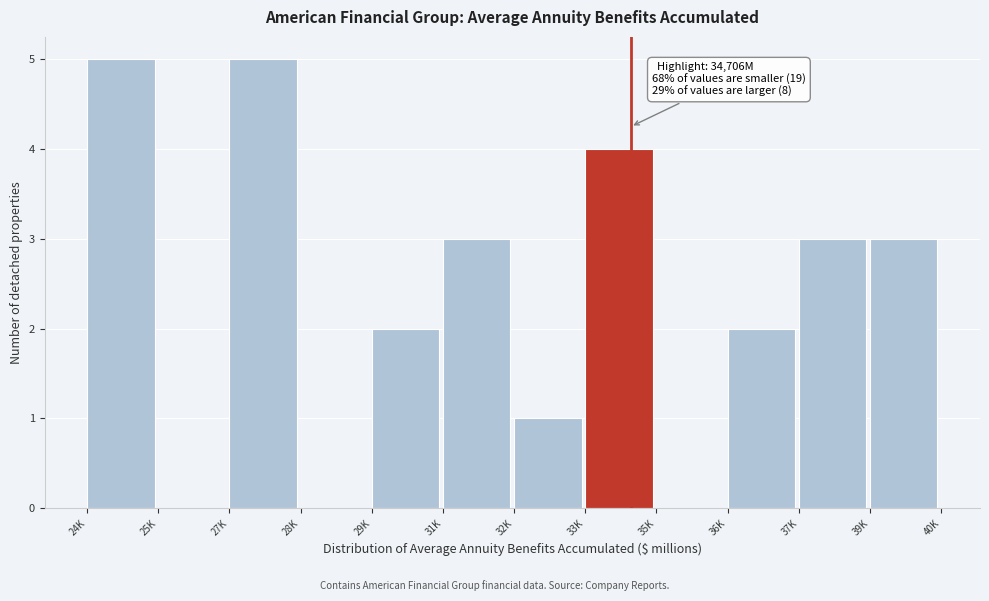

Reading left to right, transcribe all the data shown in this chart.

24K=5	25K=0	27K=5	28K=0	29K=2	31K=3	32K=1	33K=4	35K=0	36K=2	37K=3	39K=3